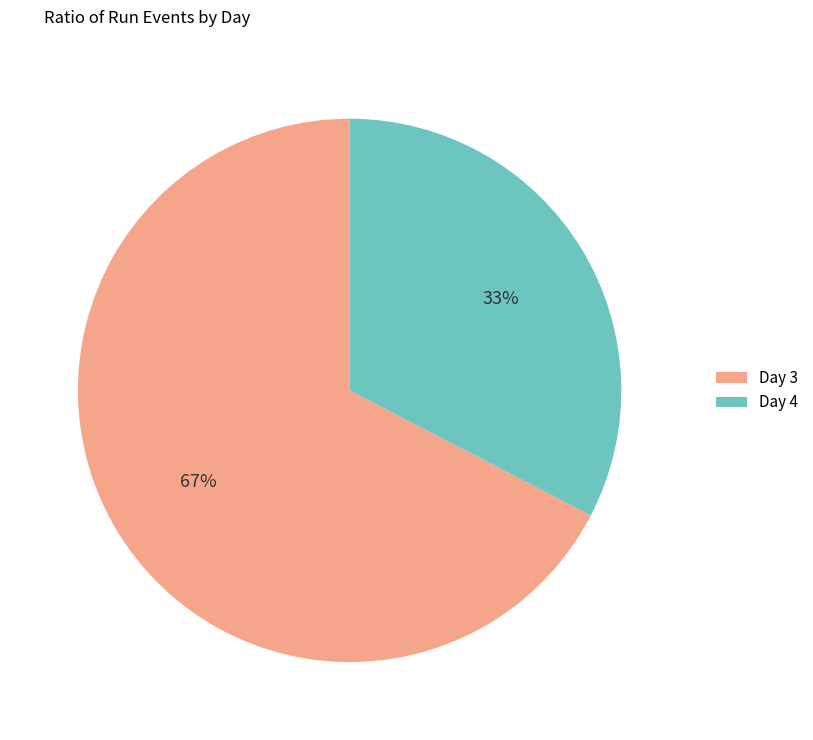

Is Day 4 the majority of the pie?

No